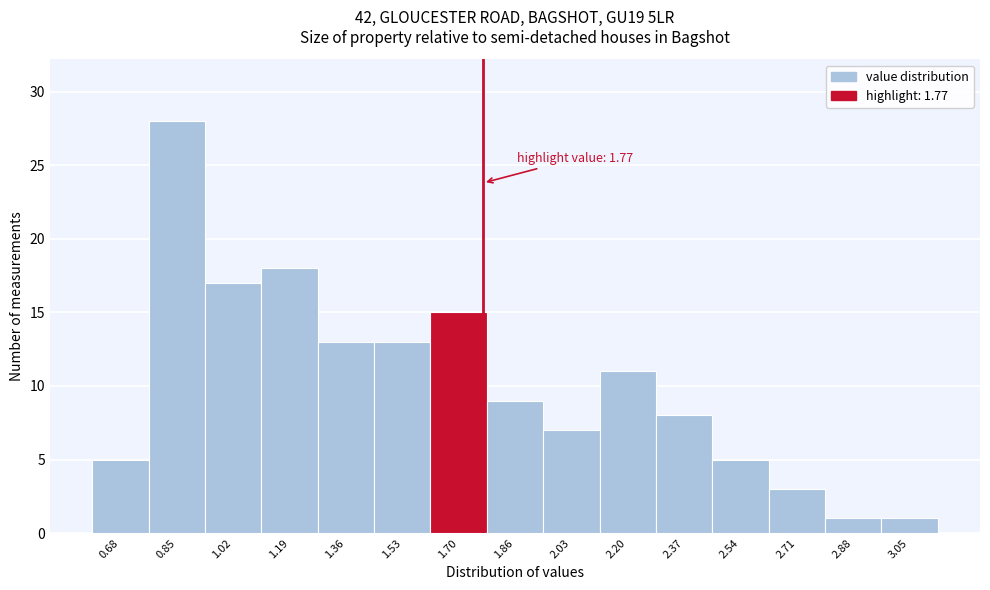

Which range on the x-axis has the tallest bar?

0.76 to 0.94